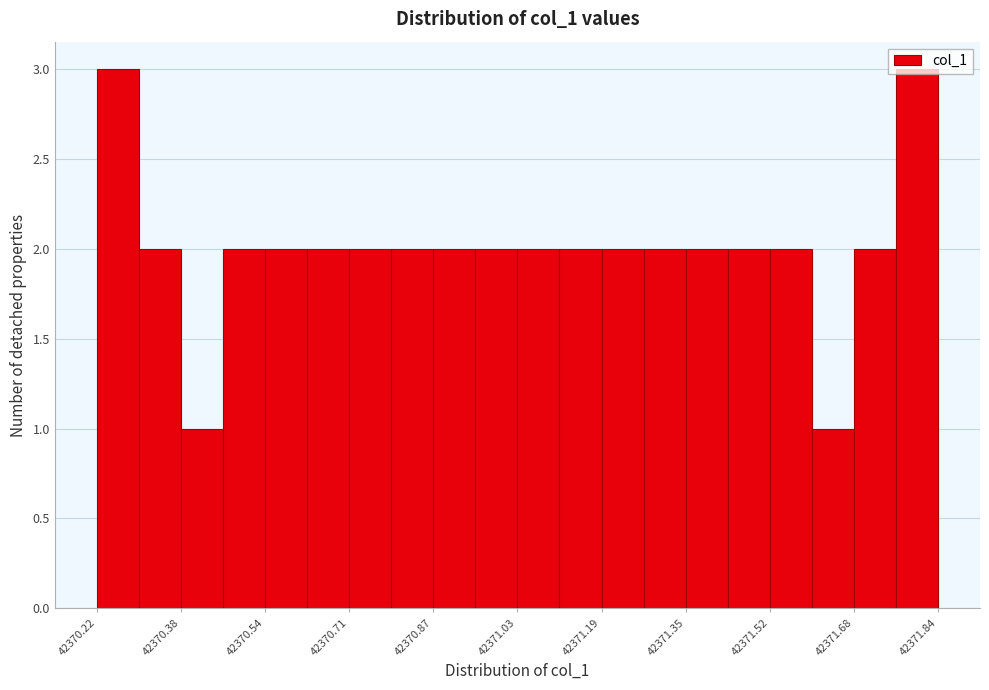

Reading left to right, transcribe this chart: for each bar, give the range it covers on the x-axis and its height. Neither the bar edges nor the heights are printed on the chart, so give them approximately, as read against the axes.

42370.22 to 42370.30: 3
42370.30 to 42370.38: 2
42370.38 to 42370.46: 1
42370.46 to 42370.54: 2
42370.54 to 42370.62: 2
42370.62 to 42370.70: 2
42370.70 to 42370.78: 2
42370.78 to 42370.86: 2
42370.86 to 42370.94: 2
42370.94 to 42371.04: 2
42371.04 to 42371.12: 2
42371.12 to 42371.20: 2
42371.20 to 42371.28: 2
42371.28 to 42371.36: 2
42371.36 to 42371.44: 2
42371.44 to 42371.52: 2
42371.52 to 42371.60: 2
42371.60 to 42371.68: 1
42371.68 to 42371.76: 2
42371.76 to 42371.84: 3